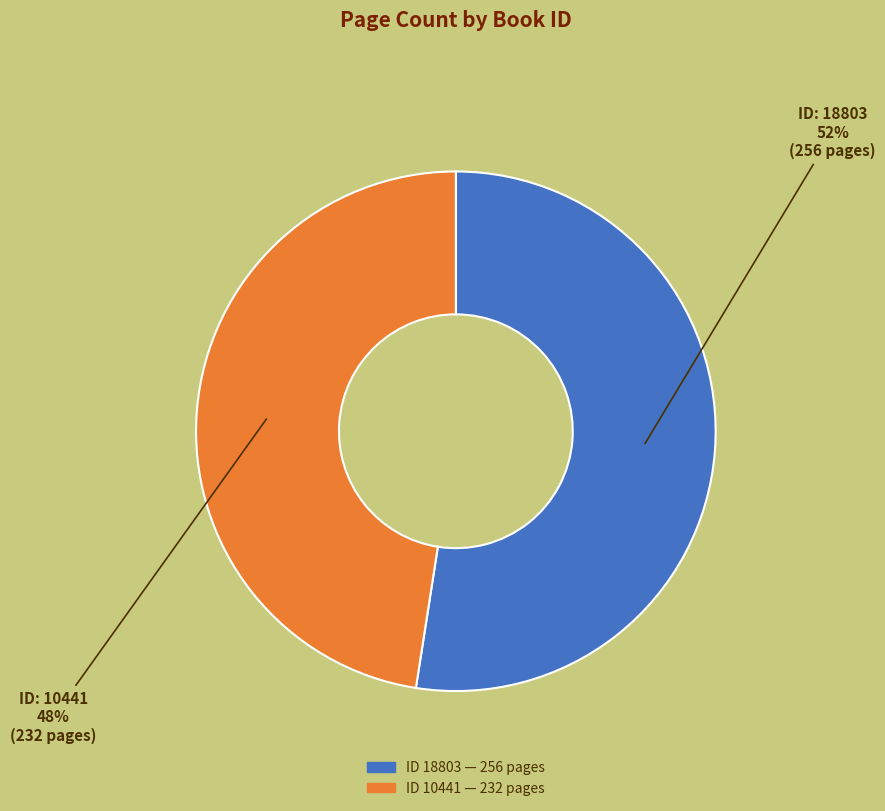

To the nearest percent, what is the average slice percentage?

50%